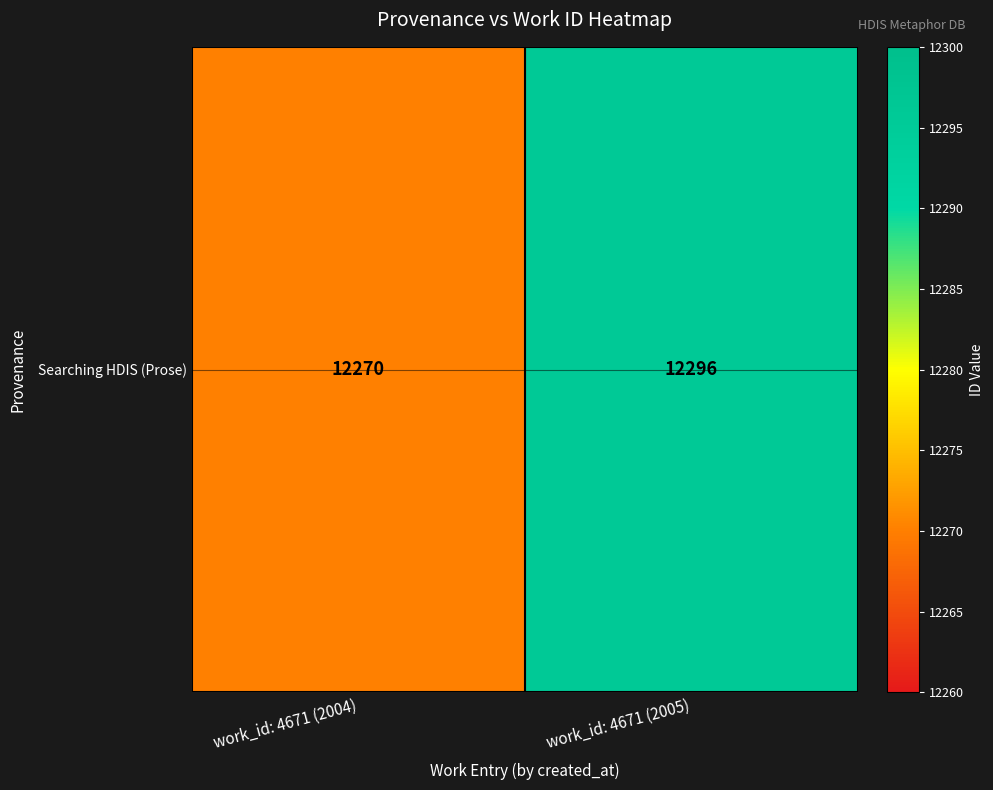

What is the approximate value at work_id: 4671 (2004)?

12270